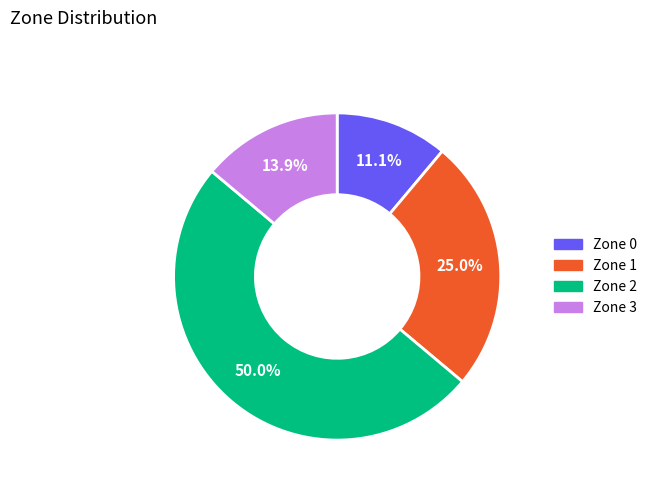

To the nearest percent, what portion does Zone 2 represent?

50%